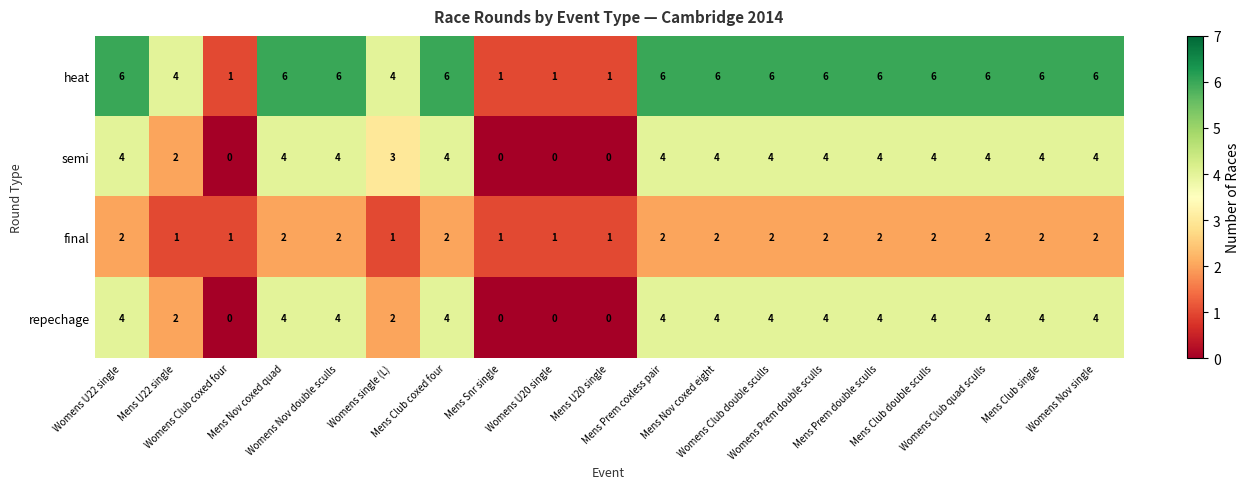

How many heat values are between 4 and 6?

15